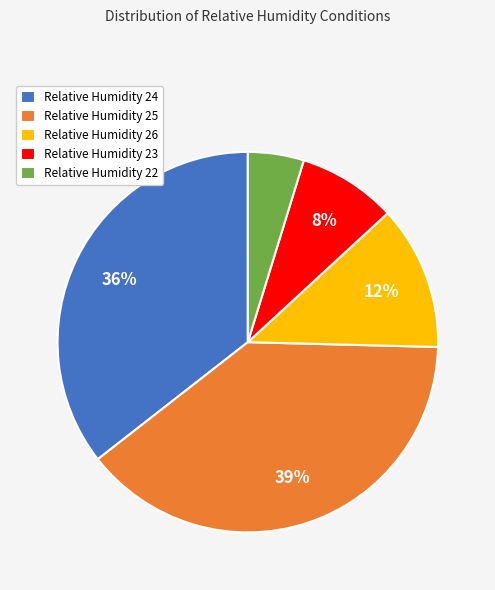

To the nearest percent, what portion does Relative Humidity 25 represent?

39%